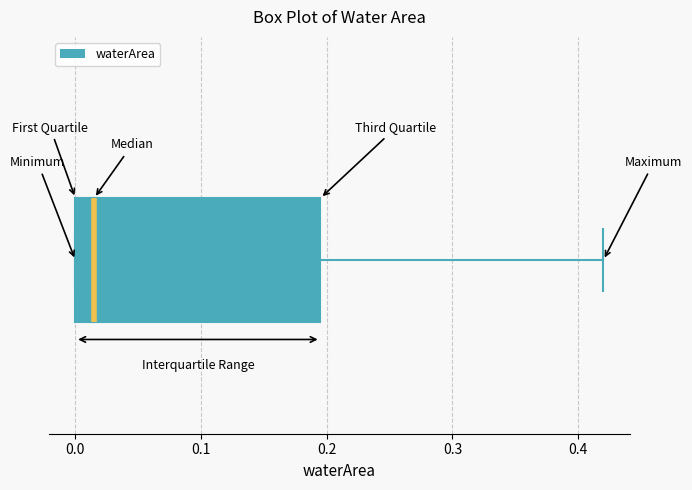

Read this box plot against the x-axis: the position of the median line, the range covered by the box, and the ends of both whiskers. The values are not printed on the chart, so give them approximately, as read against the axis.

median 0.02, box 0.00 to 0.20, whiskers 0.00 to 0.42